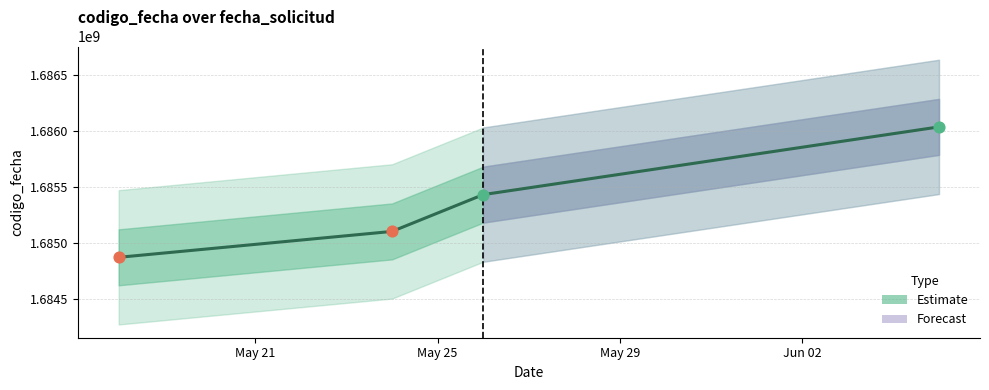

What is the change in value from May 21 to Jun 02?

+1165170